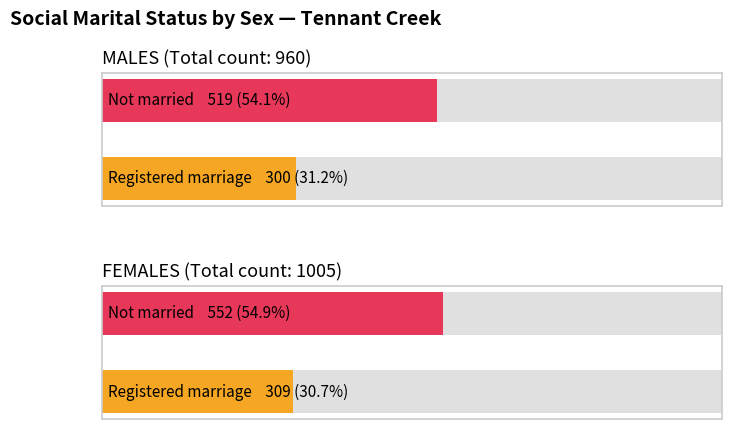

What is the label of the 2nd bar from the right?

MALES